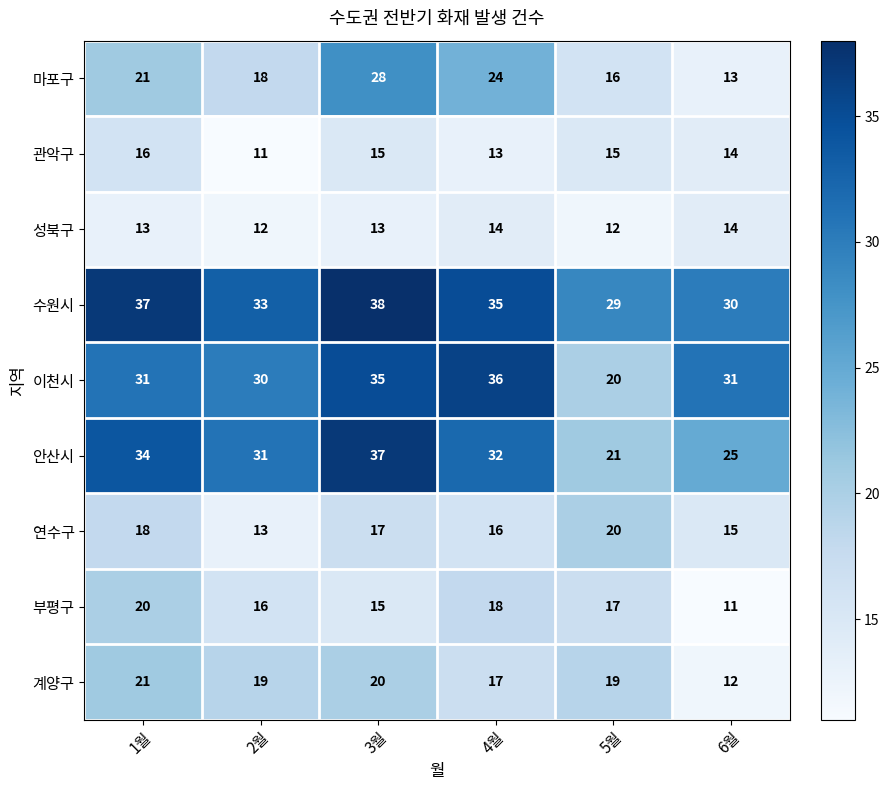

Is it true that 부평구 equals 17 at 5월?

True